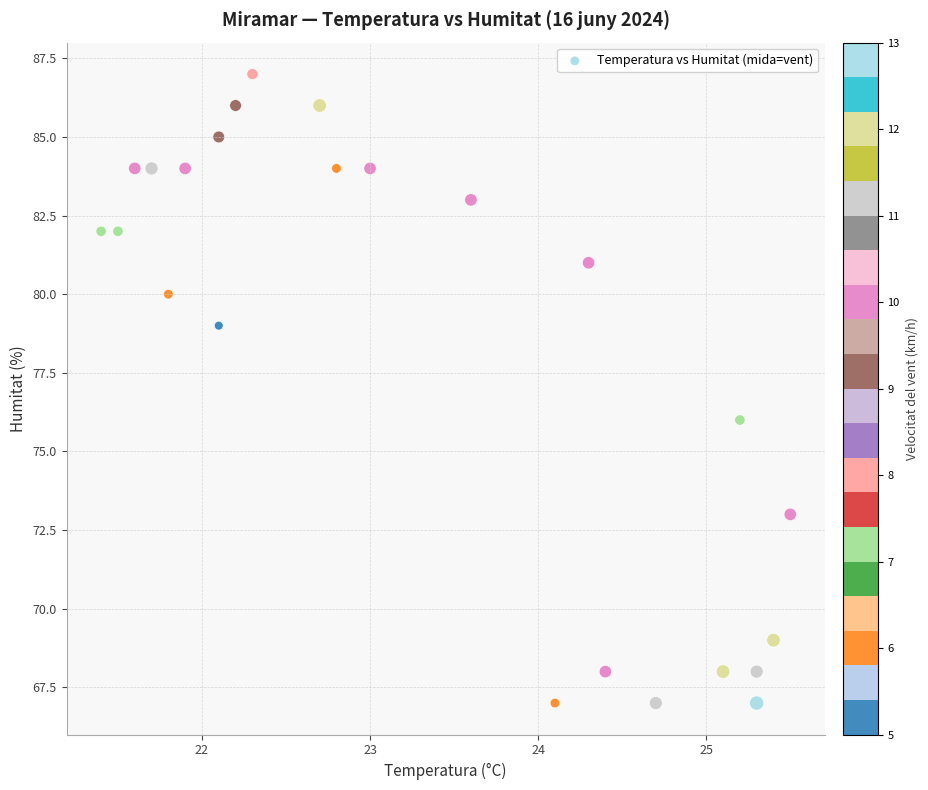

What is the range of Y values (max minus min)?

20